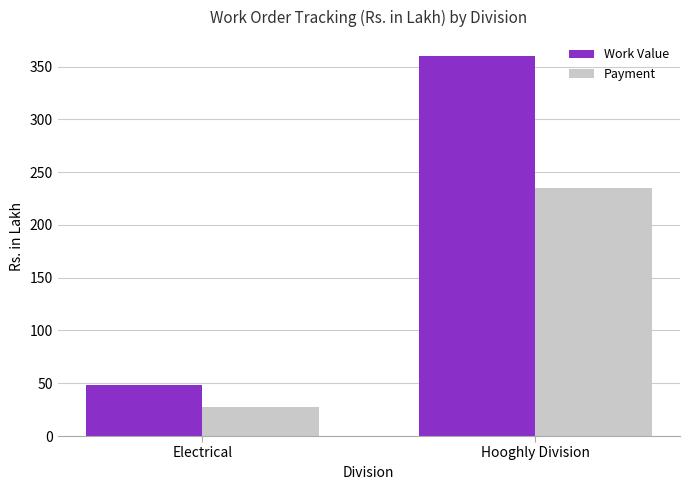

The Work Value series shows 17.8 at Electrical. True or false?

False